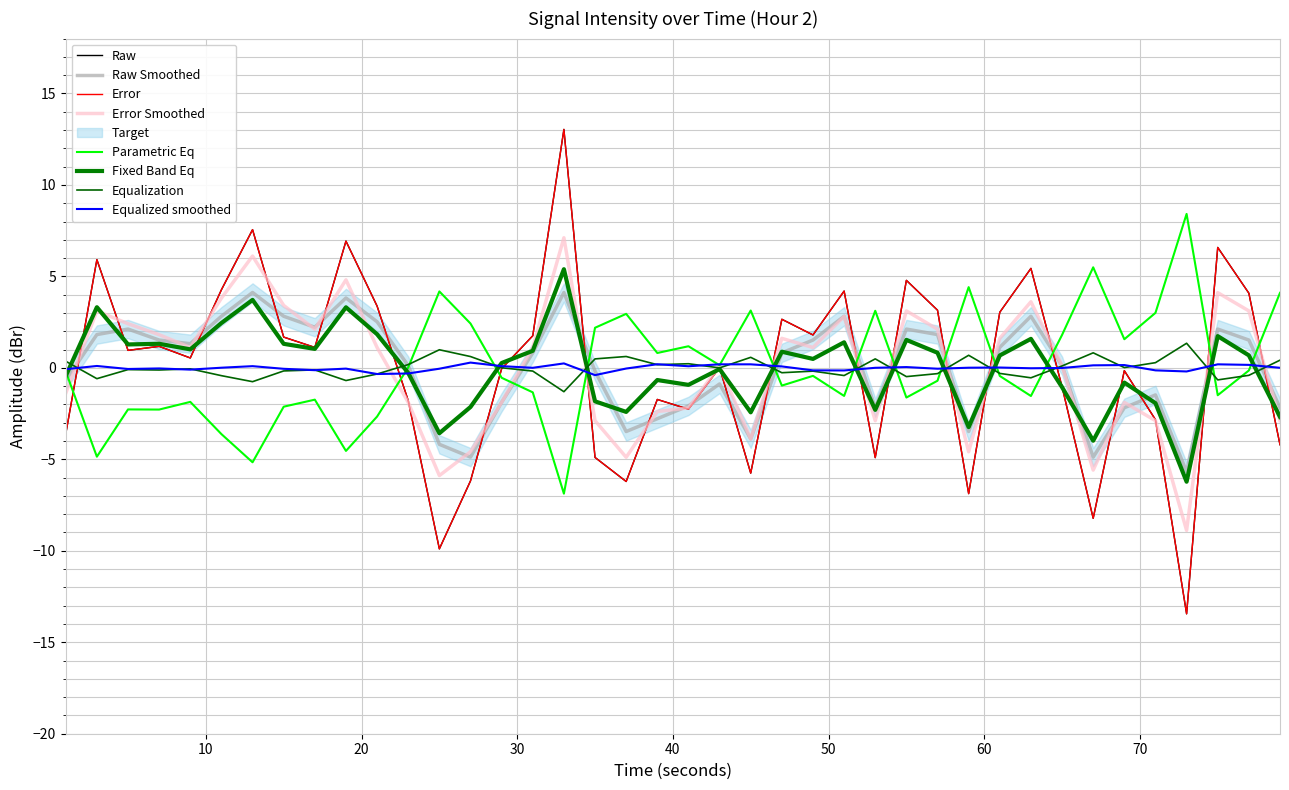

What is the difference between the highest and lowest values at 30?

0.6